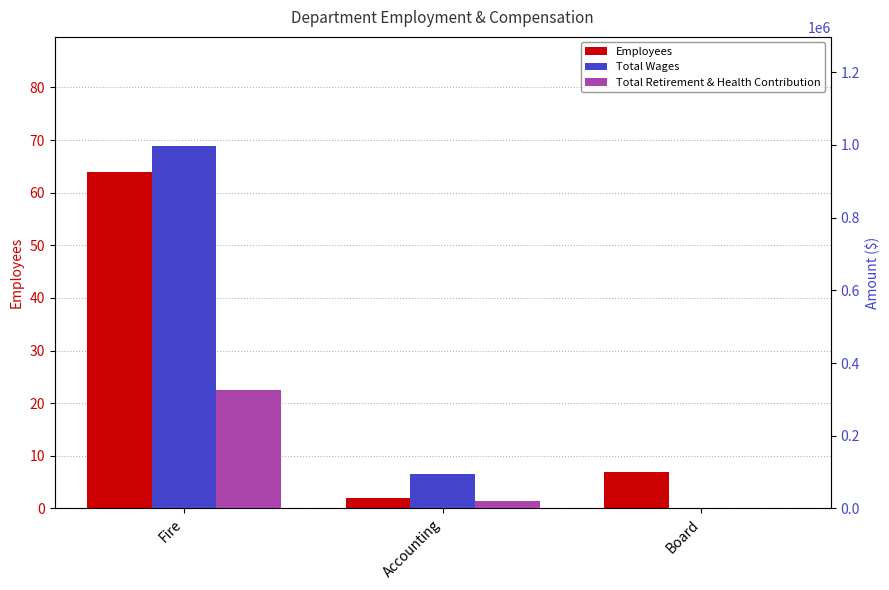

Which series has the largest total across all categories?

Total Wages